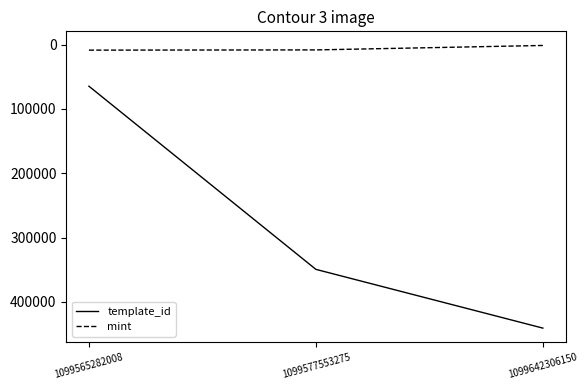

What is the difference between the highest and lowest values at 1099565282008?

56112